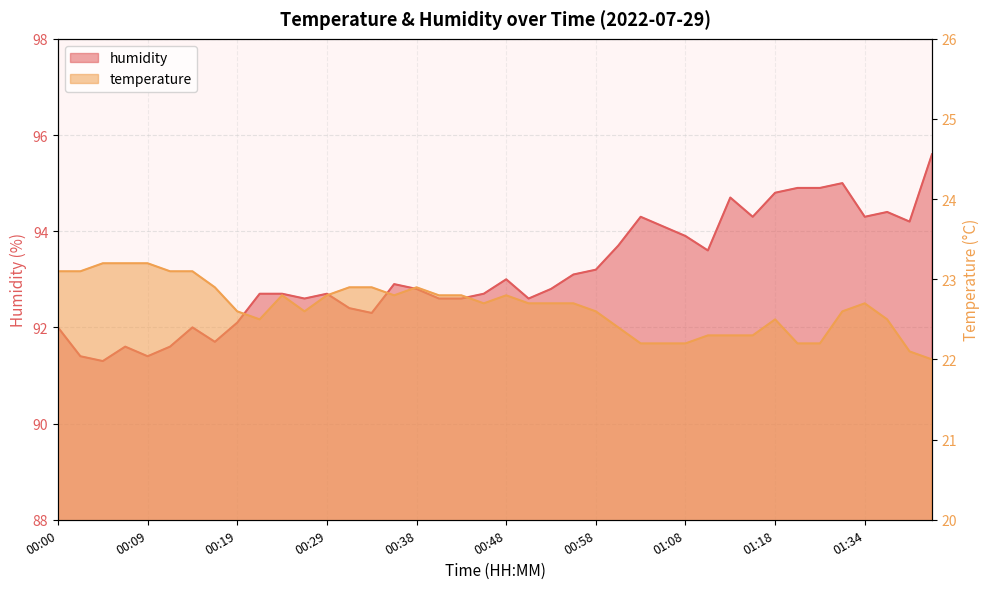

What is the difference between the humidity values at 00:26 and 00:07?

1.0